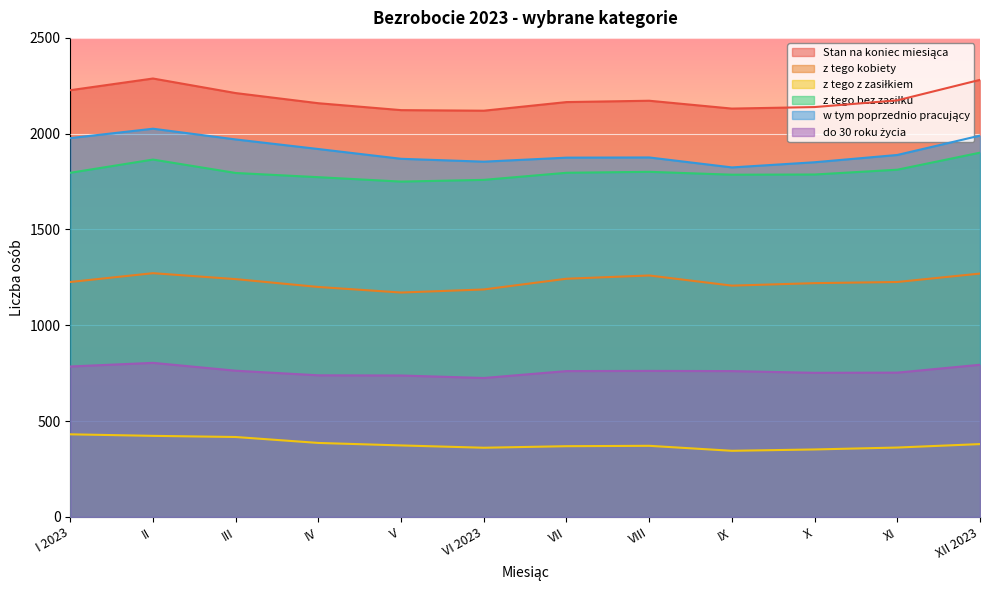

How many categories are shown in the chart?

12